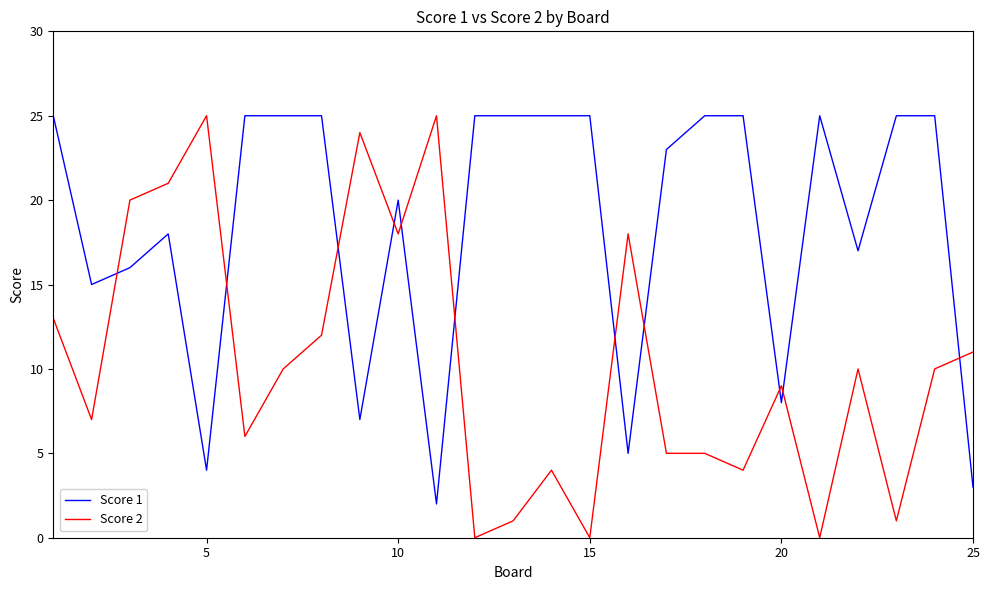

Reading right to left, list all the values displayed in this chart.

Score 1: 3	25	25	17	25	8	25	25	23	5	25	25	25	25	2	20	7	25	25	25	4	18	16	15	25
Score 2: 11	10	1	10	0	9	4	5	5	18	0	4	1	0	25	18	24	12	10	6	25	21	20	7	13